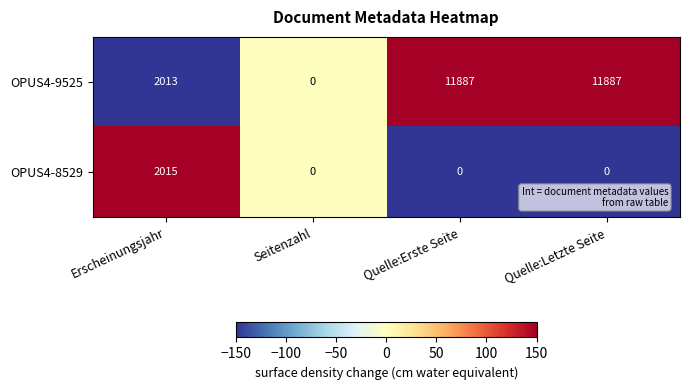

Which series has the largest total across all categories?

OPUS4-9525